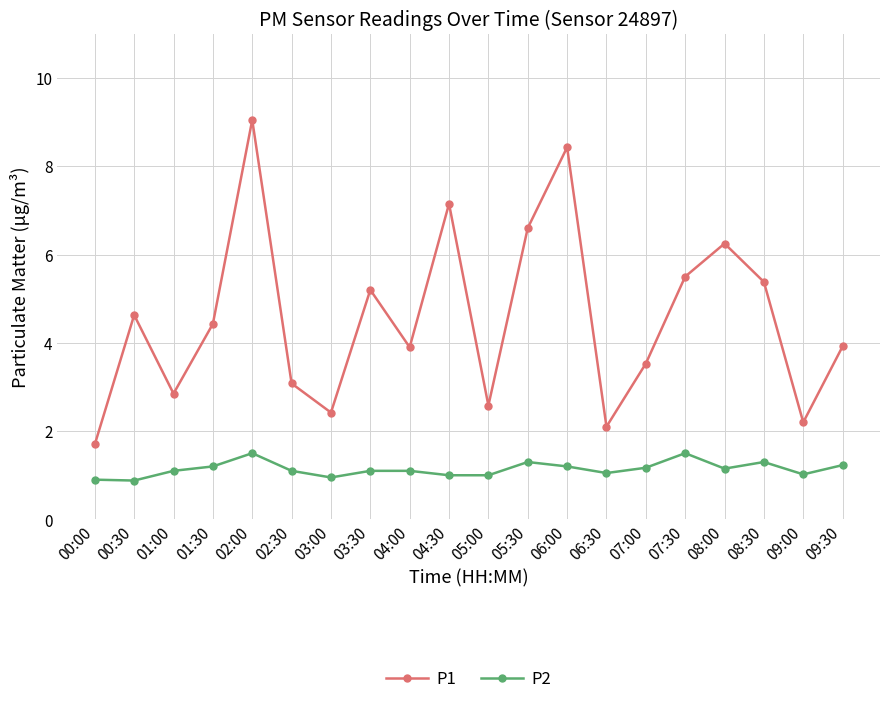

True or false: P1 and P2 intersect in this chart.

False